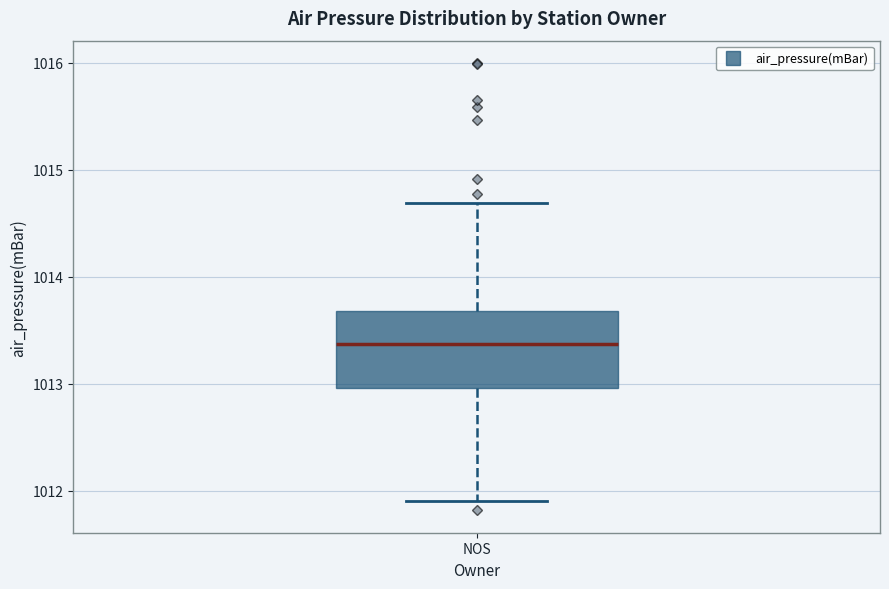

Read this box plot against the y-axis: the position of the median line, the range covered by the box, and the ends of both whiskers. The values are not printed on the chart, so give them approximately, as read against the axis.

median 1013.4, box 1013.0 to 1013.7, whiskers 1011.9 to 1014.7